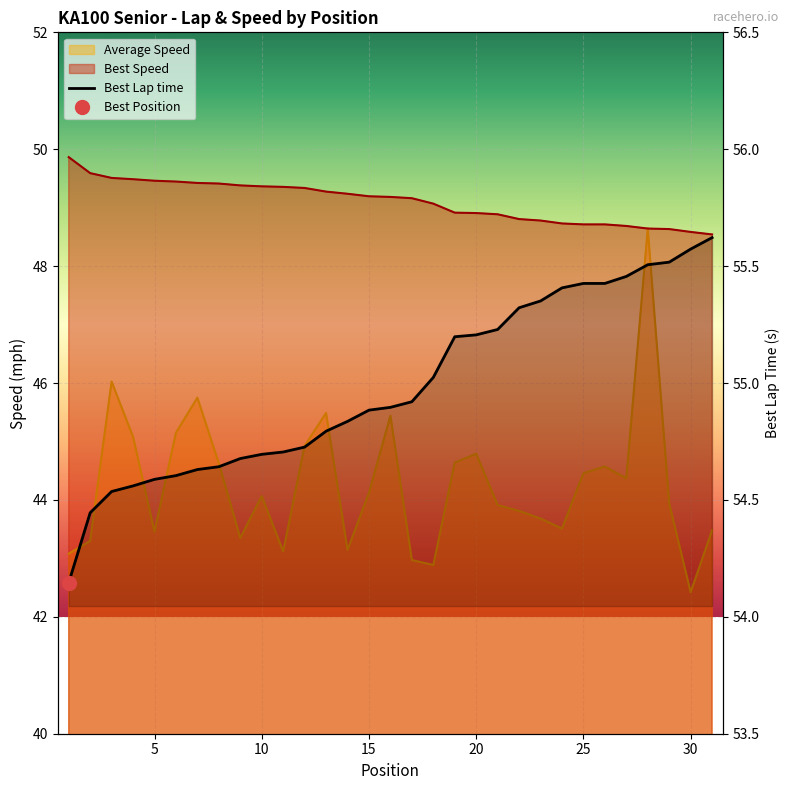

How many lines are shown in the chart?

3